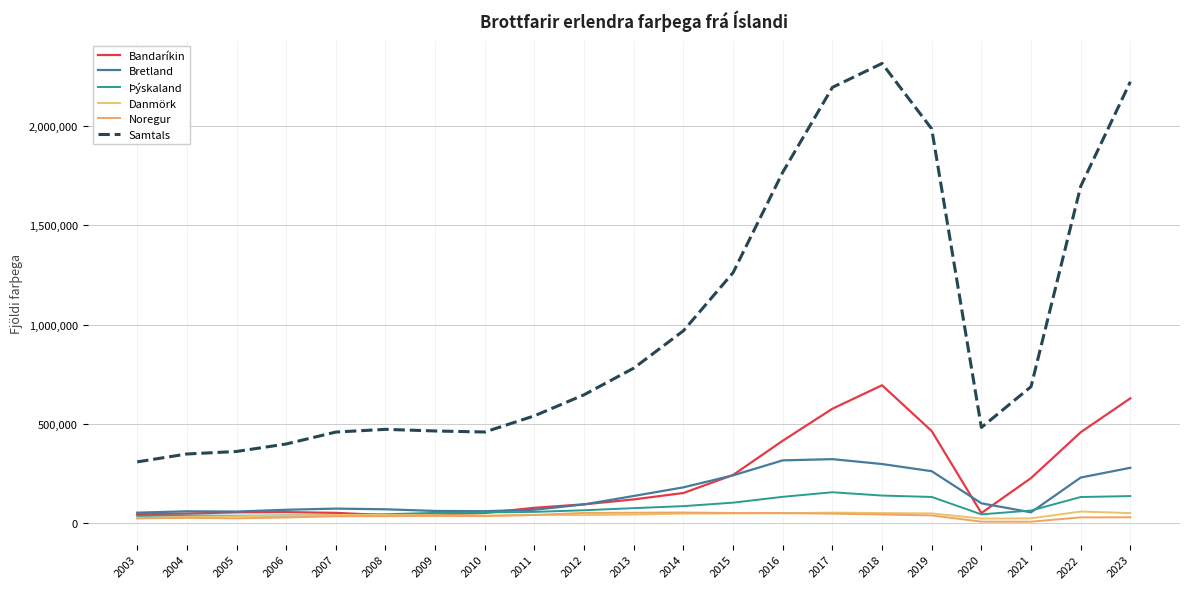

At which label is Samtals closest to 1312346?

2015